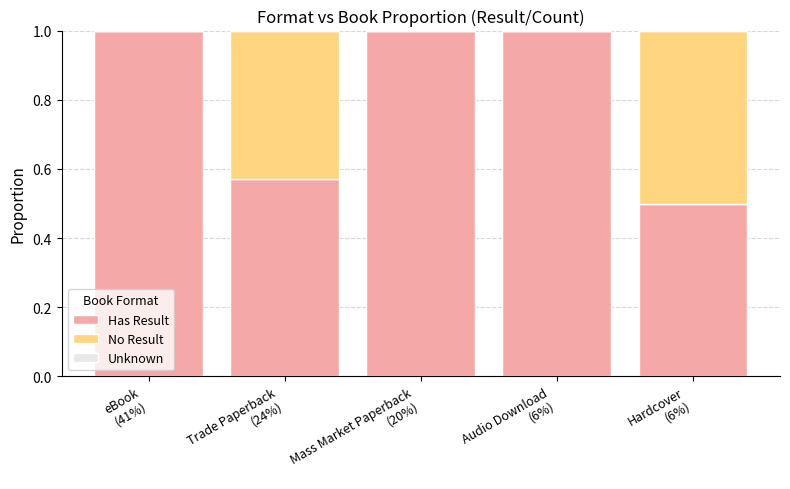

What value does the Has Result series have at Audio Download
(6%)?

1.0